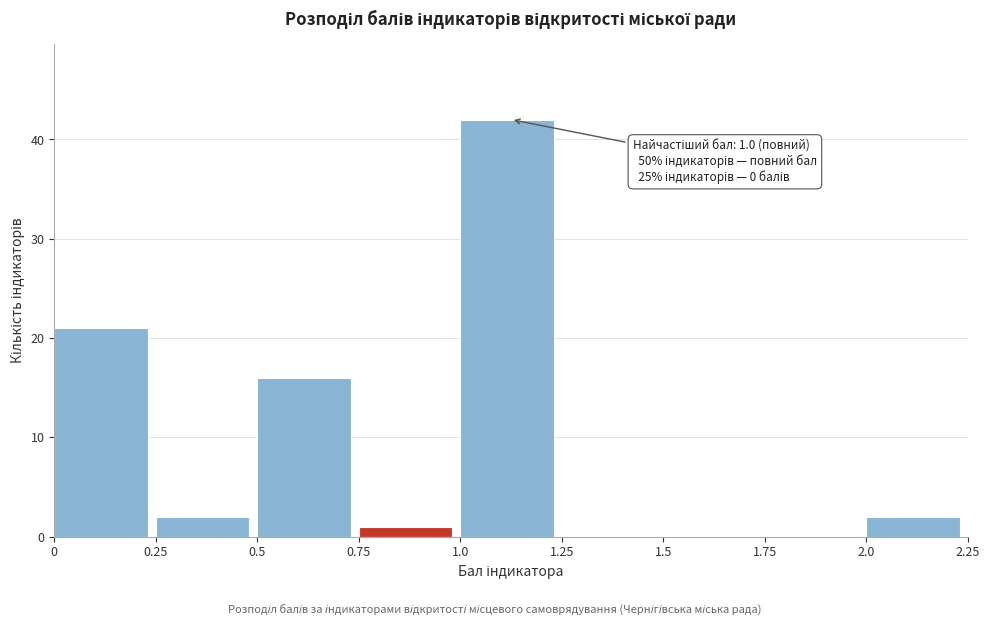

Over which range of the x-axis is the bar tallest?

1.0 to 1.25